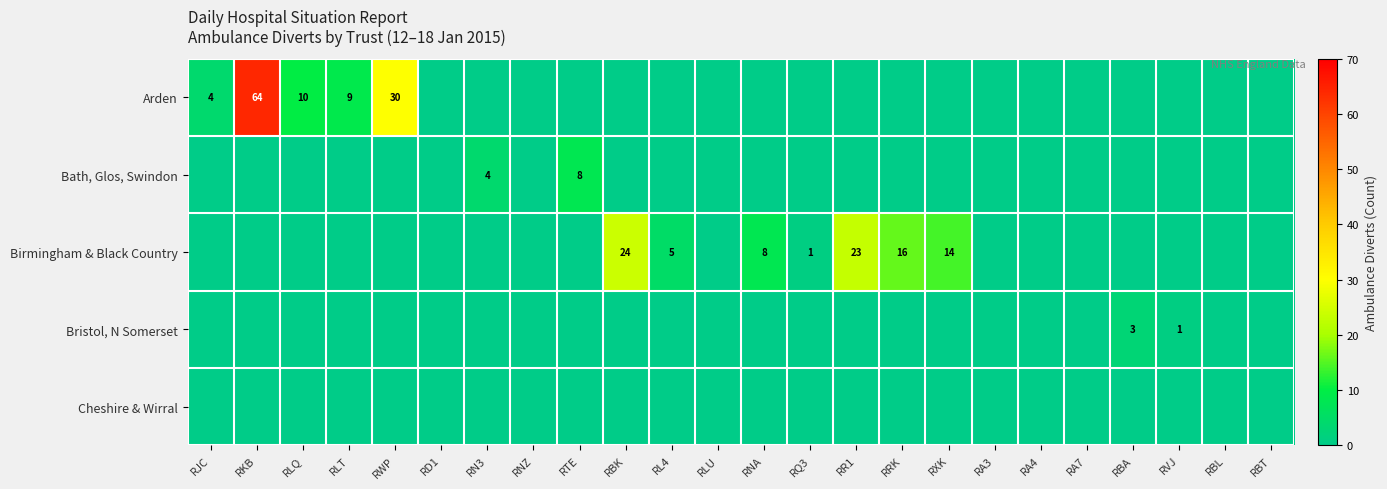

At how many categories does at least one series exceed 50?

1